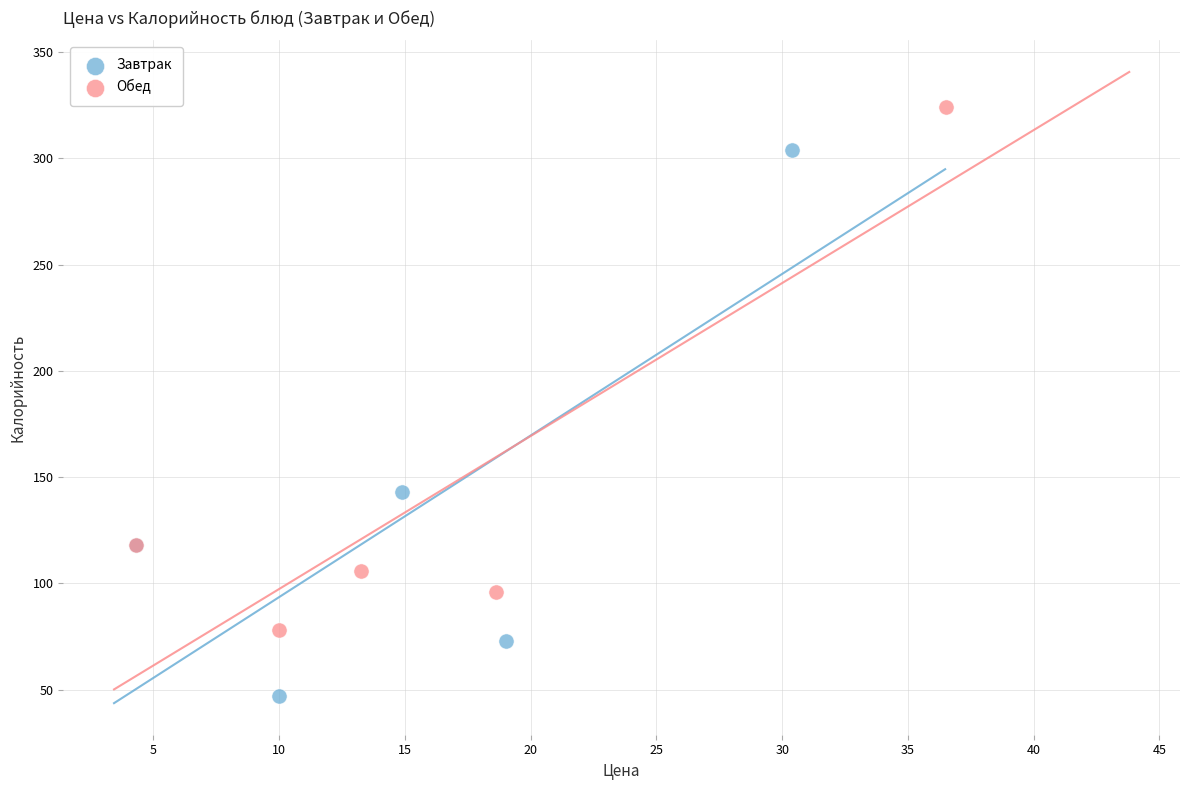

Which series contains the lowest Y value?

Завтрак